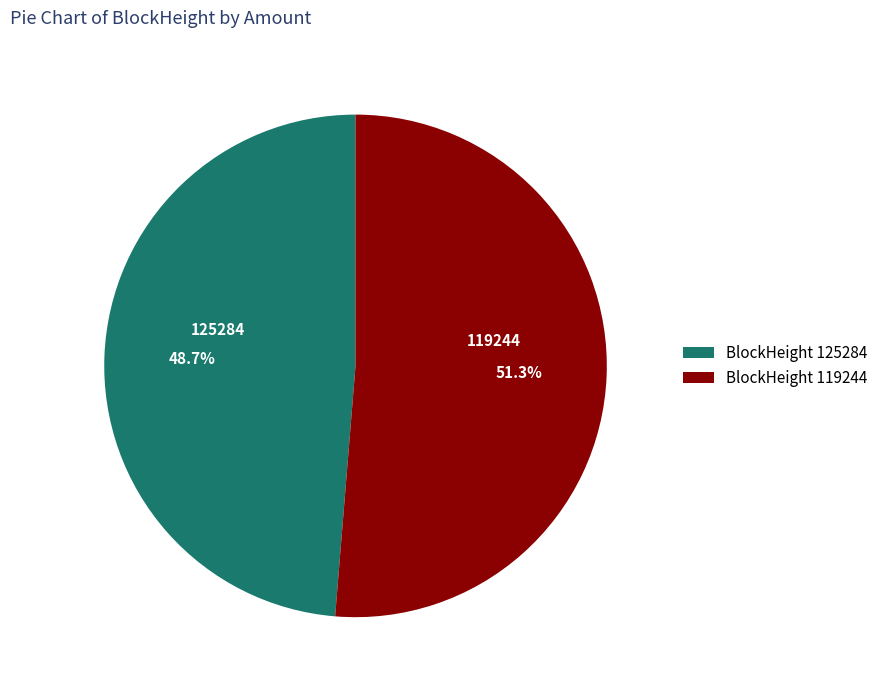

What is the ratio of the value at BlockHeight 125284 to the value at BlockHeight 119244?

0.9